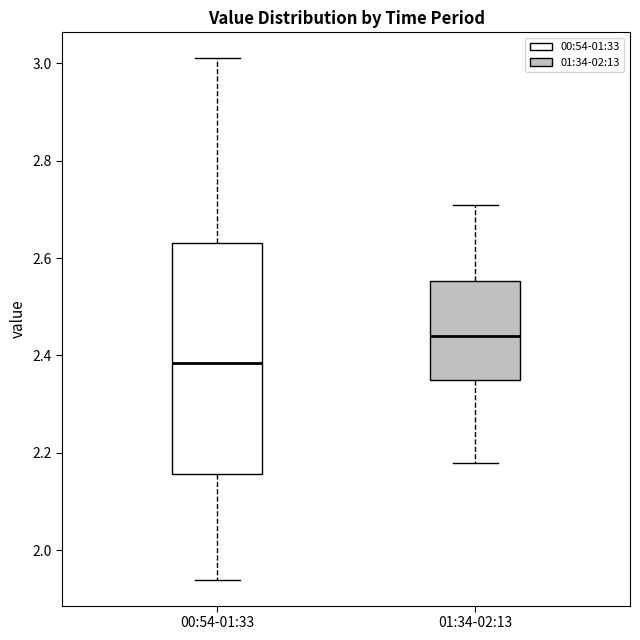

Which box has the lowest median line?

00:54-01:33